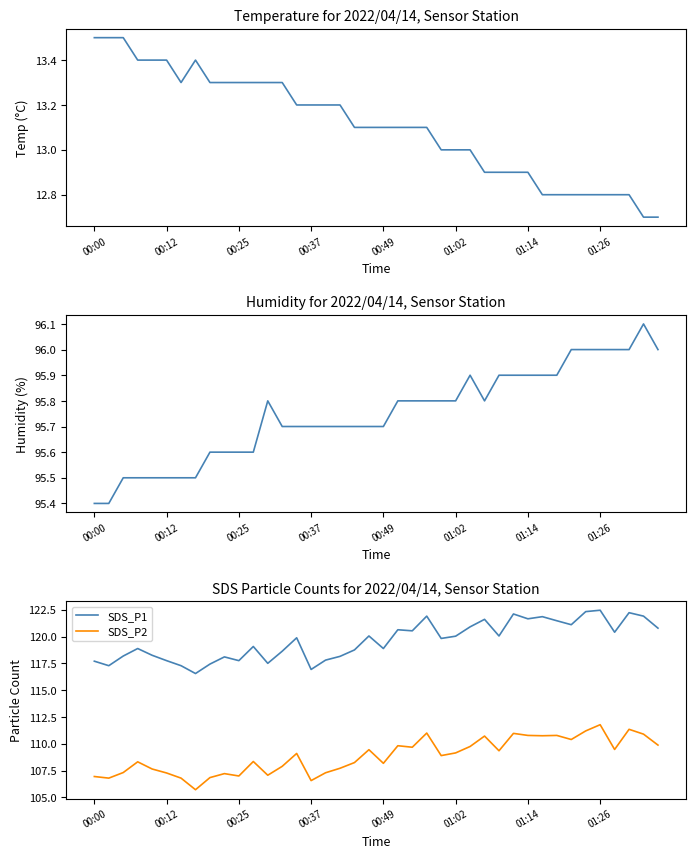

Which series has the largest total across all categories?

SDS_P1